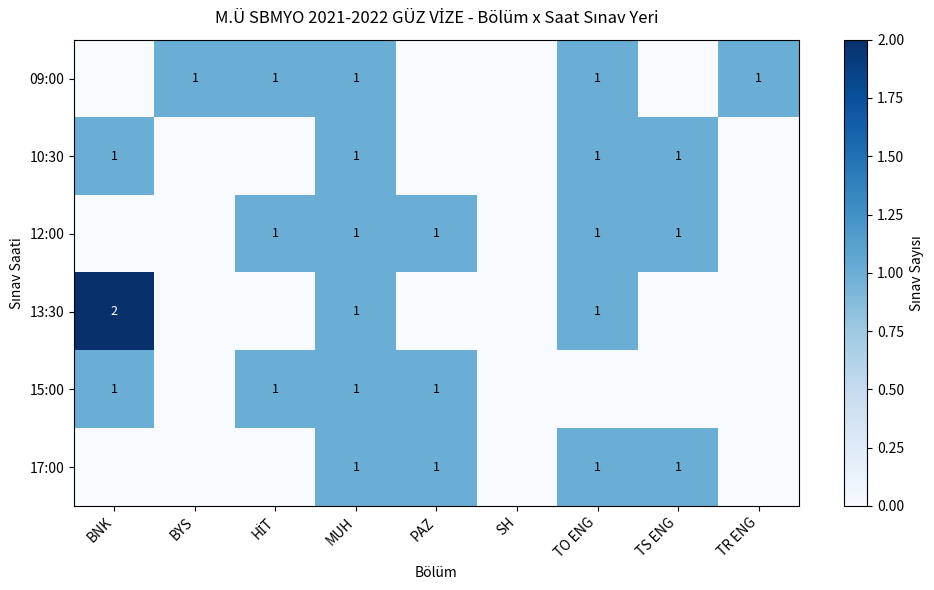

At which label does 13:30 reach its minimum?

BYS